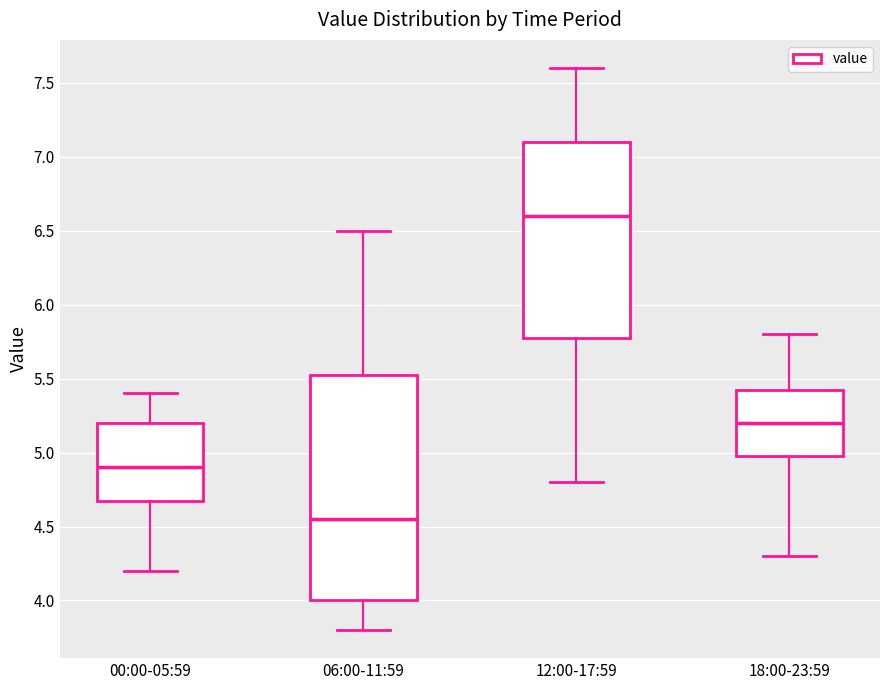

Reading left to right, transcribe this box plot: for each box, give where its median line is, the range the box spans, and where its two whiskers end, as read against the y-axis. The values are not printed on the chart, so give them approximately, as read against the axis.

00:00-05:59: median 4.90, box 4.70 to 5.20, whiskers 4.20 to 5.40
06:00-11:59: median 4.55, box 4.00 to 5.55, whiskers 3.80 to 6.50
12:00-17:59: median 6.60, box 5.80 to 7.10, whiskers 4.80 to 7.60
18:00-23:59: median 5.20, box 5.00 to 5.45, whiskers 4.30 to 5.80